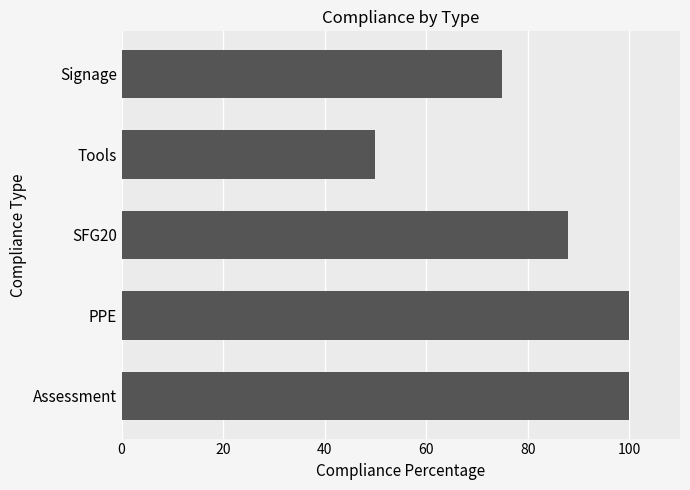

How many values are below 88?

2